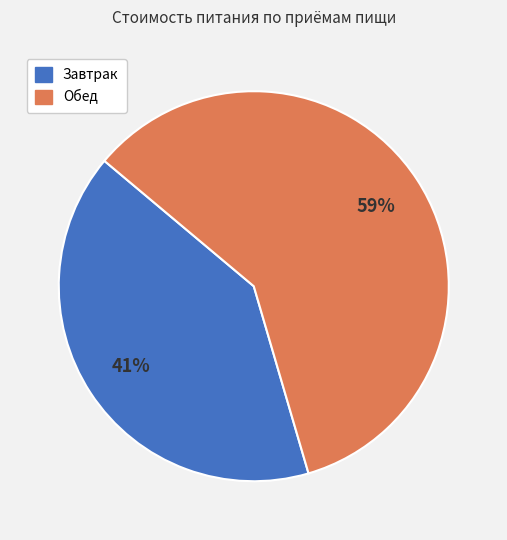

What is the majority slice?

Обед